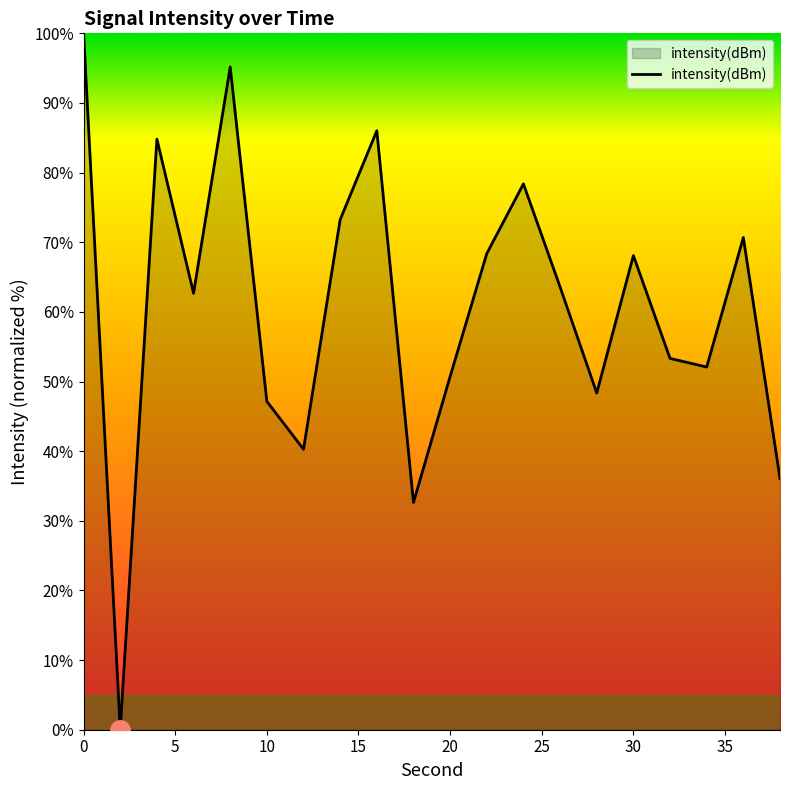

What is the maximum value shown in the chart?

100.0